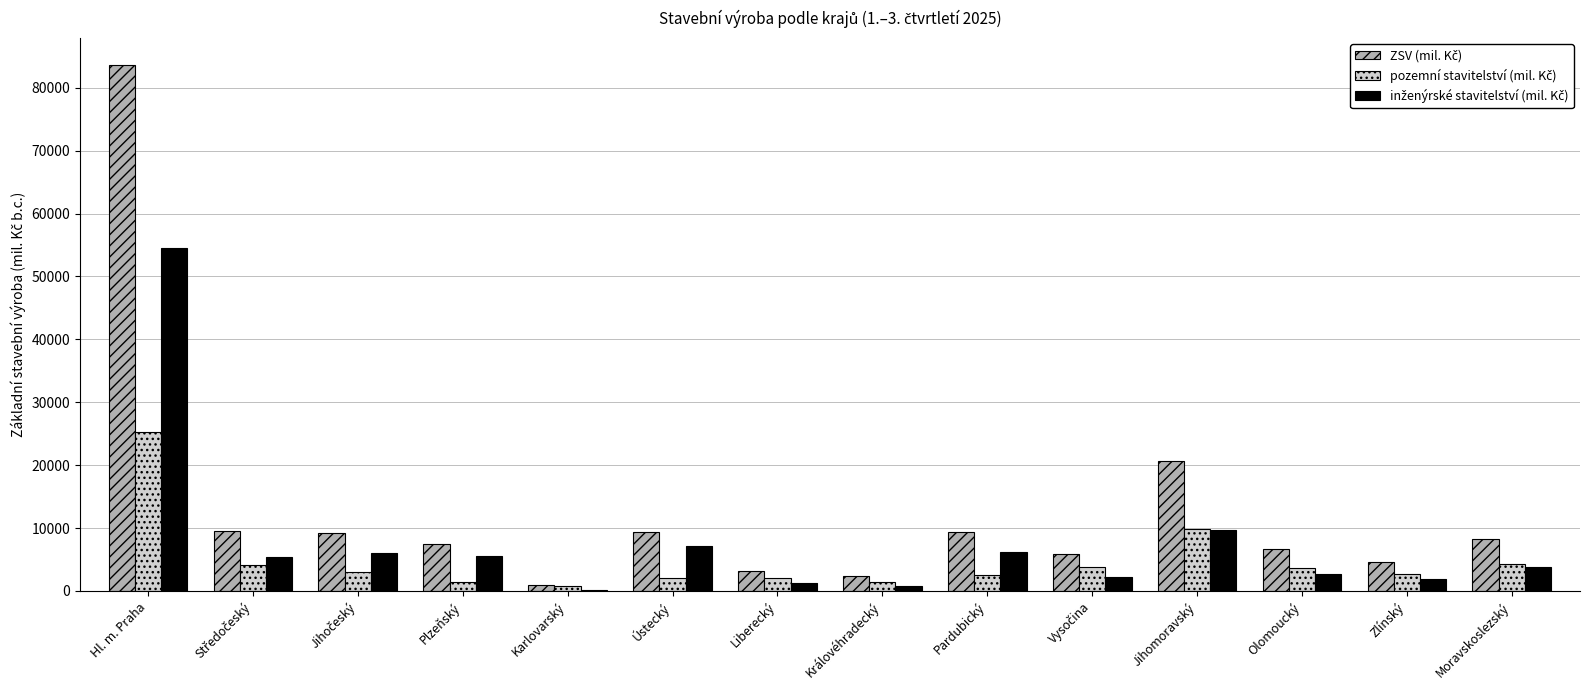

How many distinct data groups are displayed?

3